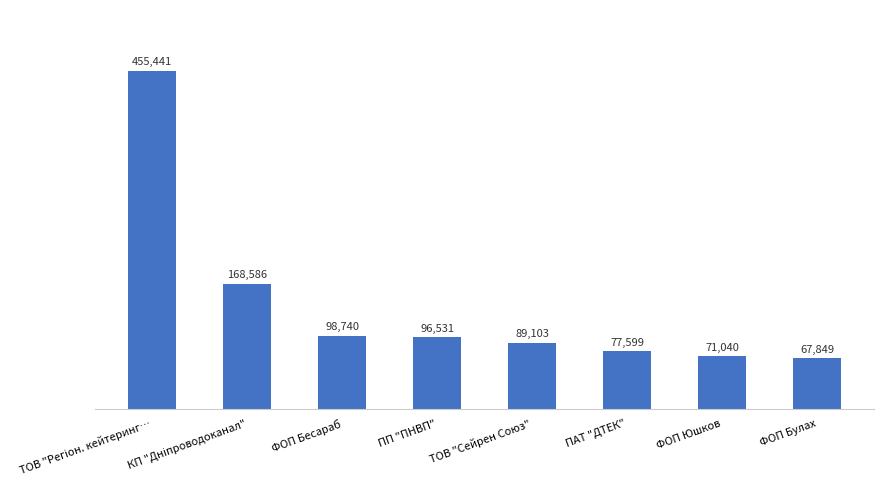

What is the label of the 4th bar from the left?

ПП "ПНВП"